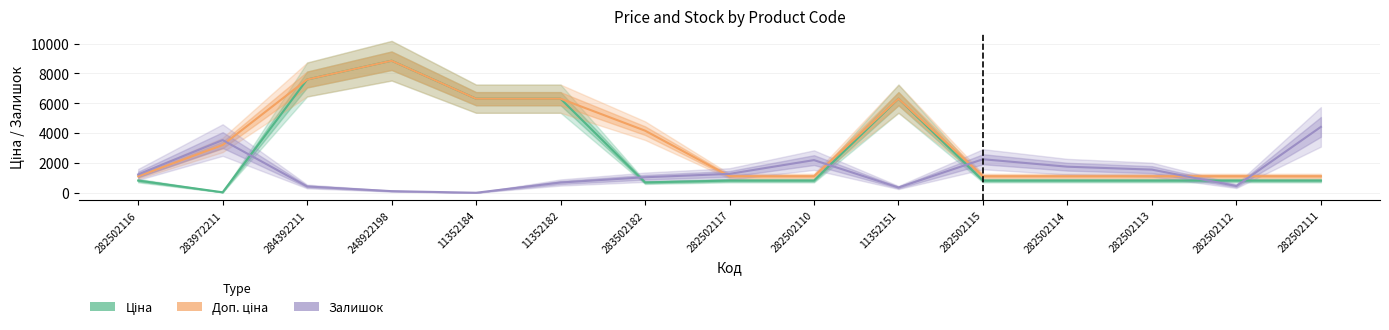

What are all the series names shown in the legend?

Ціна, Доп. ціна, Залишок